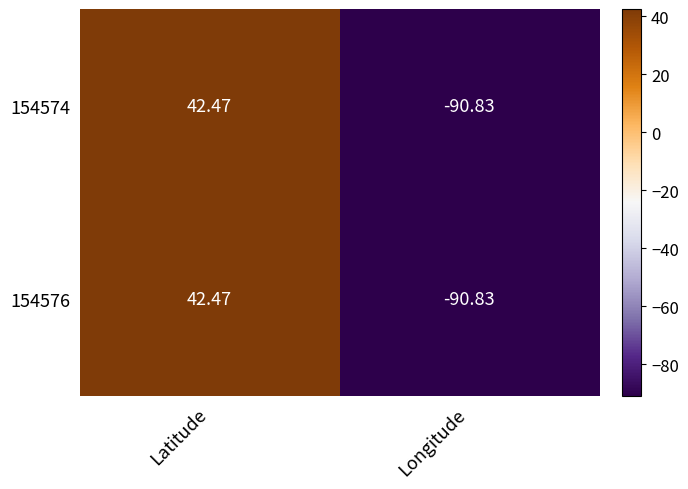

List the labels in order of 154576 value, largest first.

Latitude, Longitude